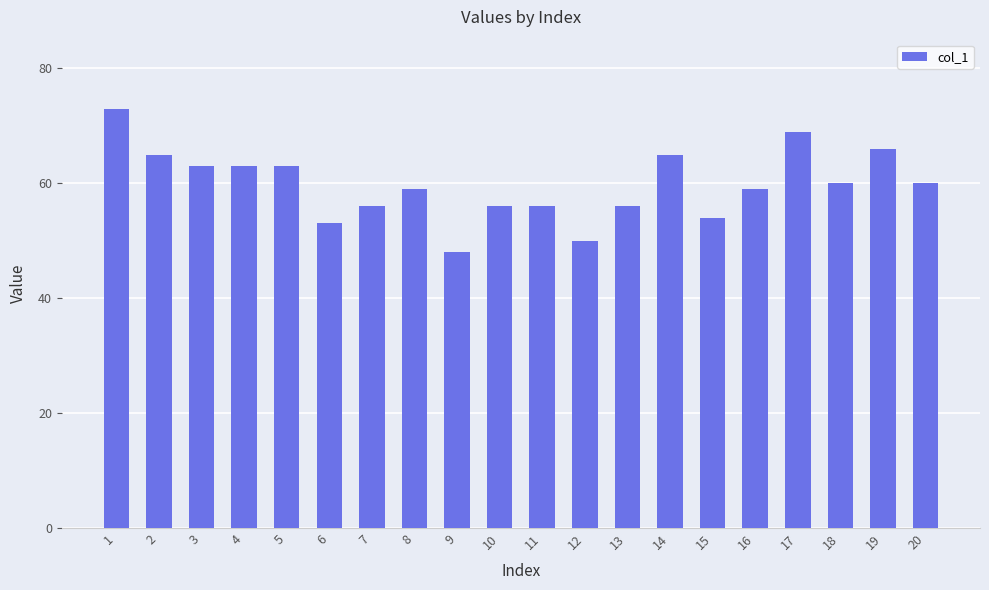

Count the number of data series in this chart.

1